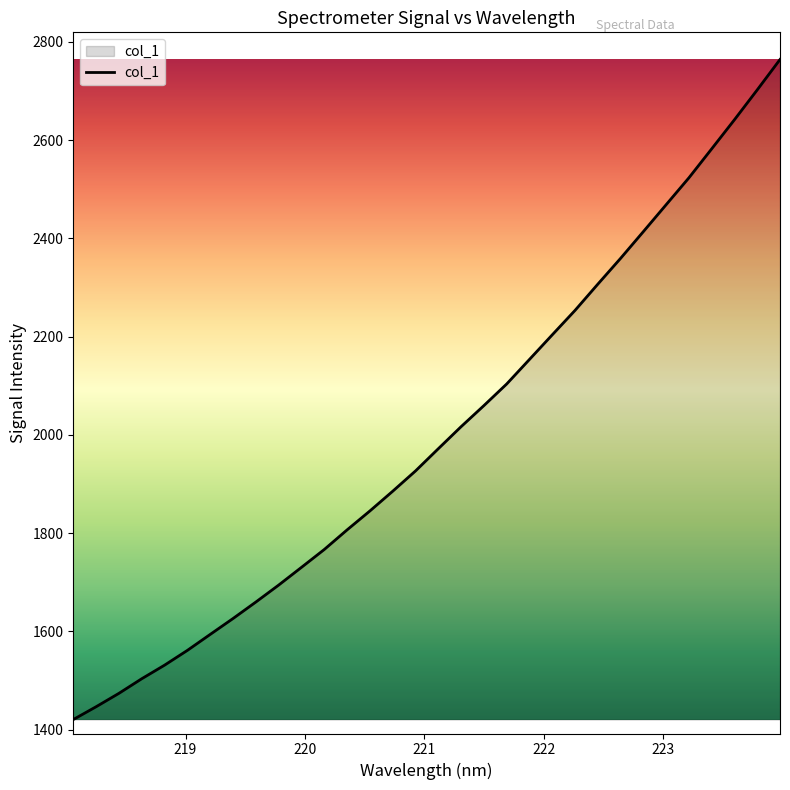

What is the difference between the maximum and minimum values?

1343.6